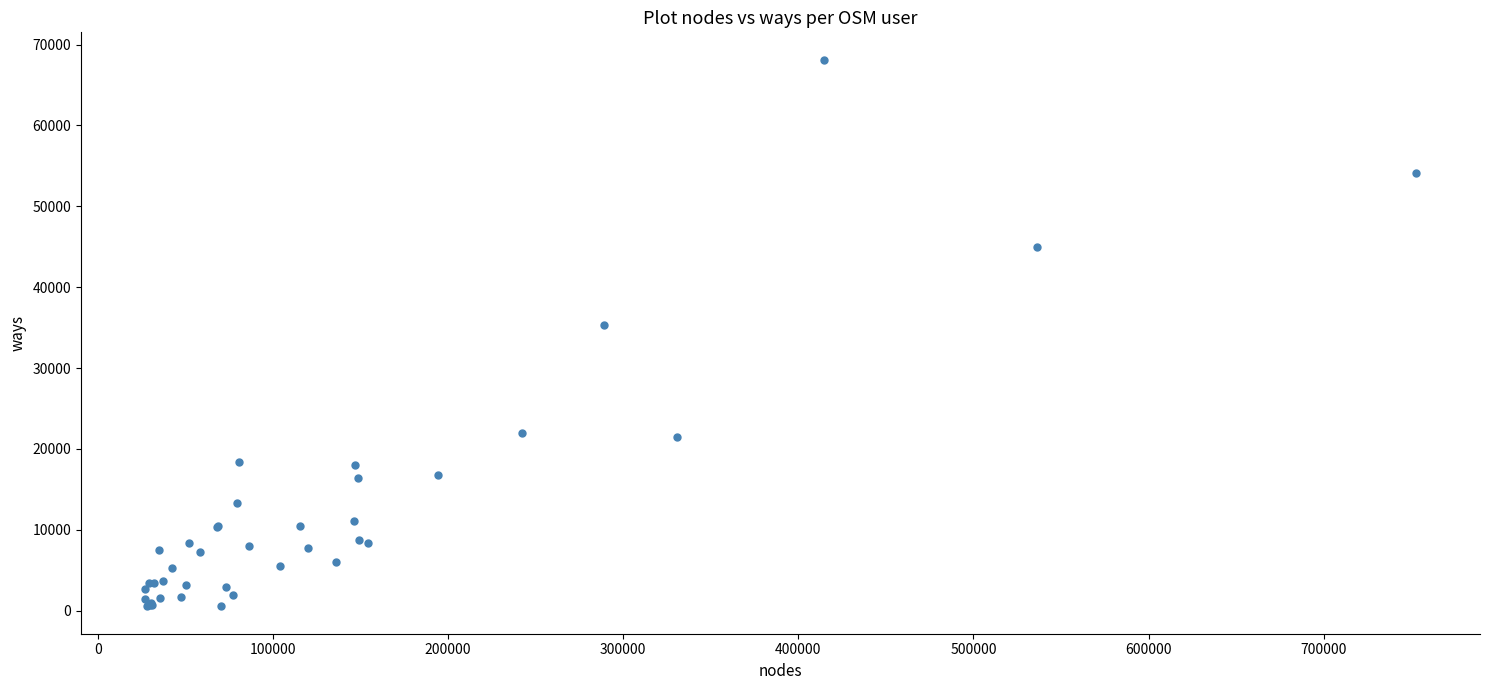

What Y value in the scatter plot is closest to 34326?

35261